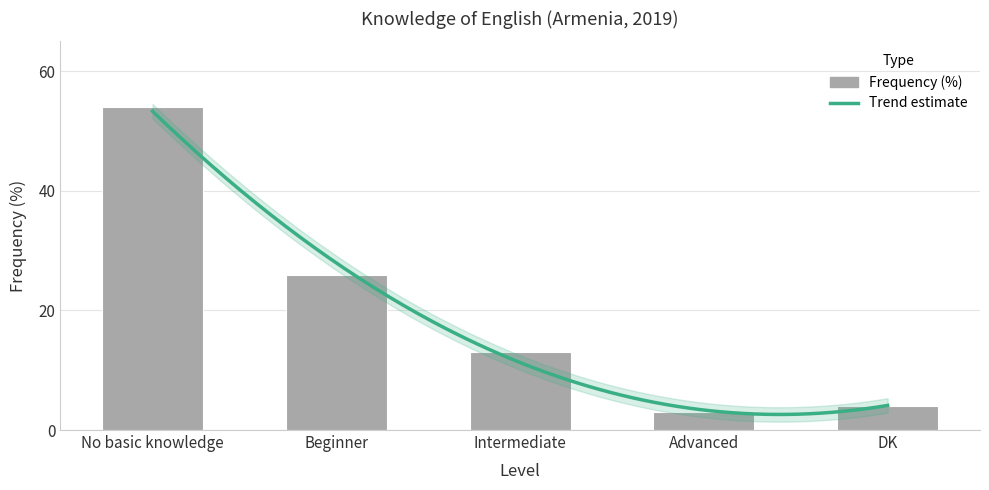

What is the label of the 2nd bar from the right?

Advanced